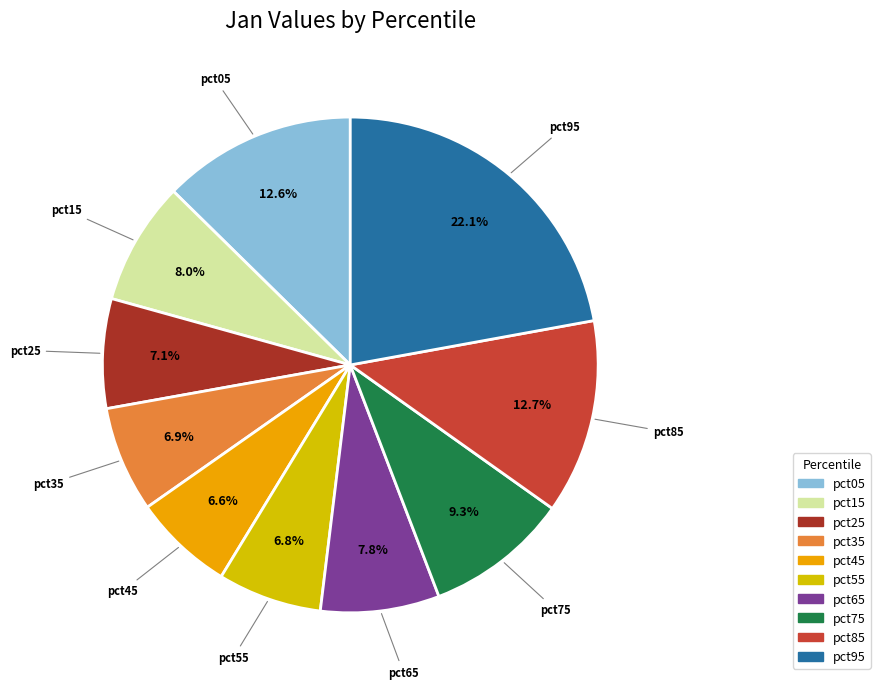

The pct25 slice represents 7% of the pie. True or false?

True